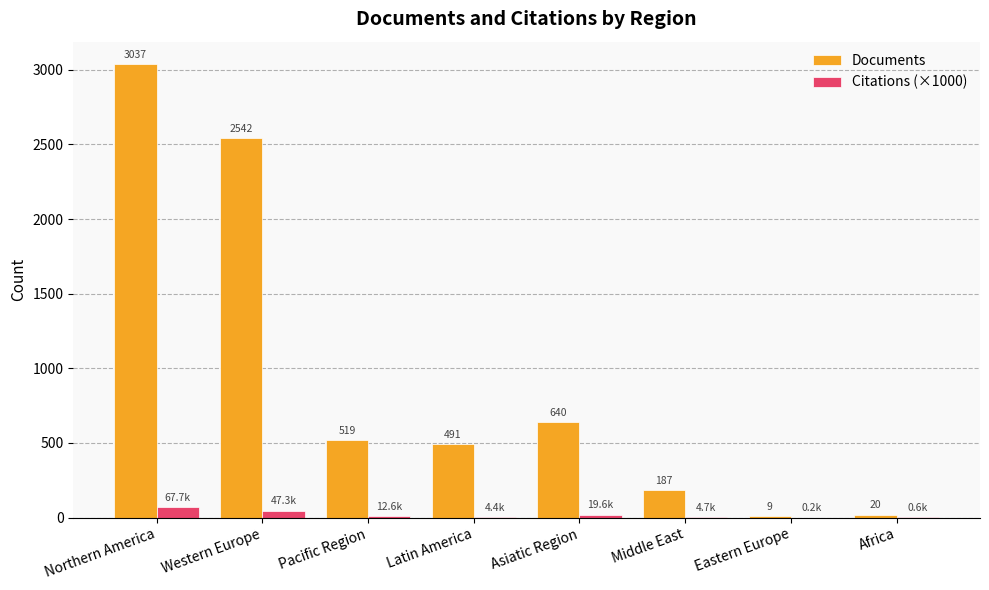

What are all the series names shown in the legend?

Documents, Citations (×1000)